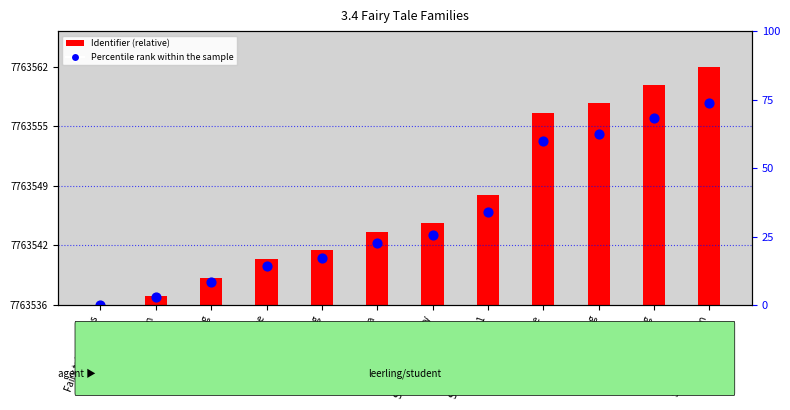

Is the value of Identifier (relative) at Introduction greater than the value of Percentile rank within the sample at Cinderella?

No